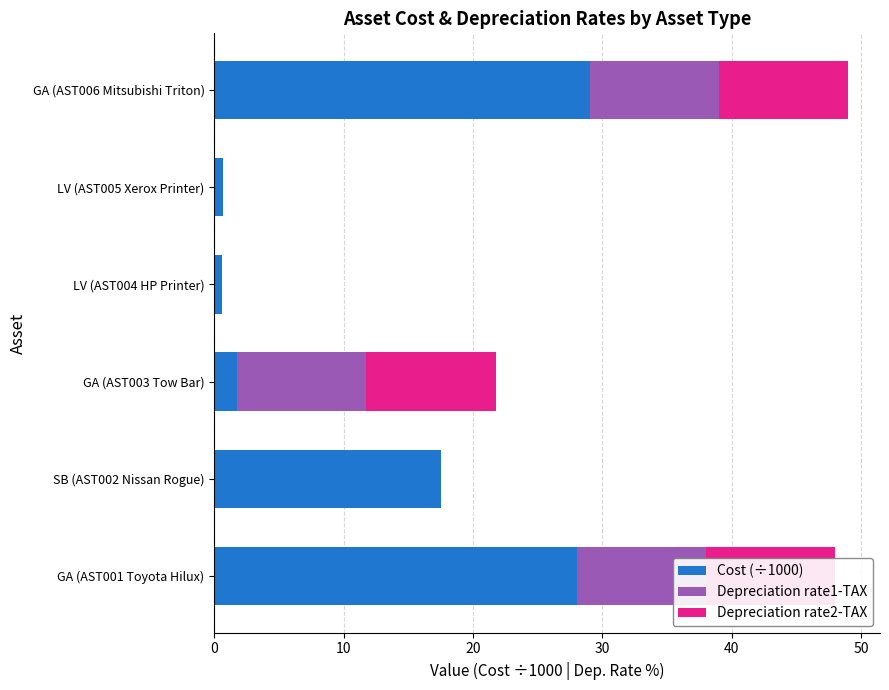

What is the average value of the Depreciation rate1-TAX series?

5.0